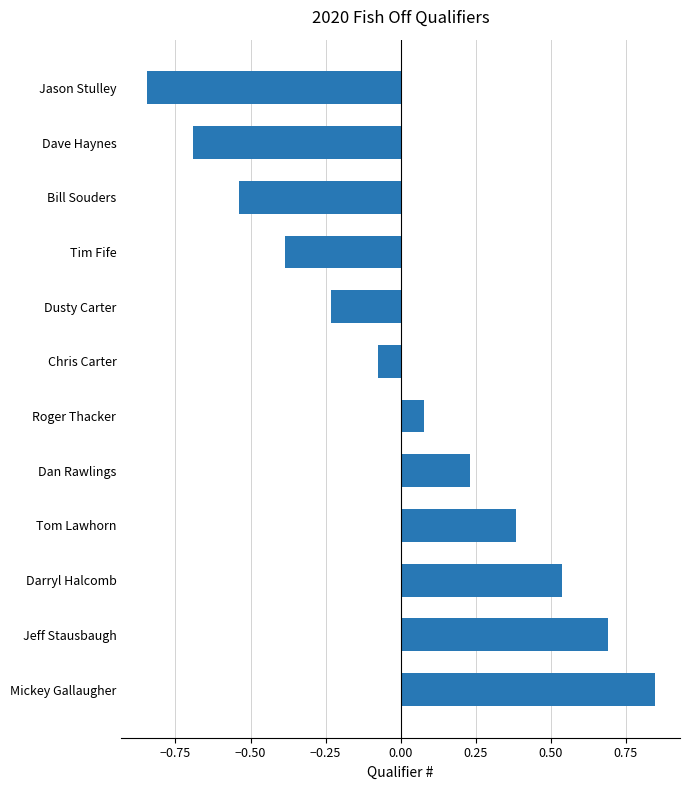

How many bars are there in total?

12